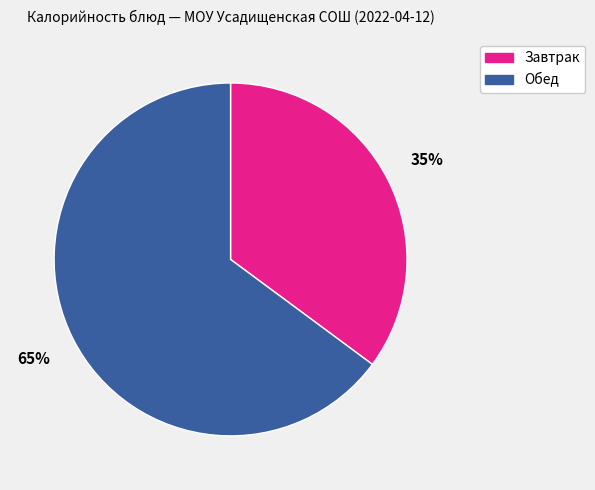

Does any single category account for the majority?

Yes